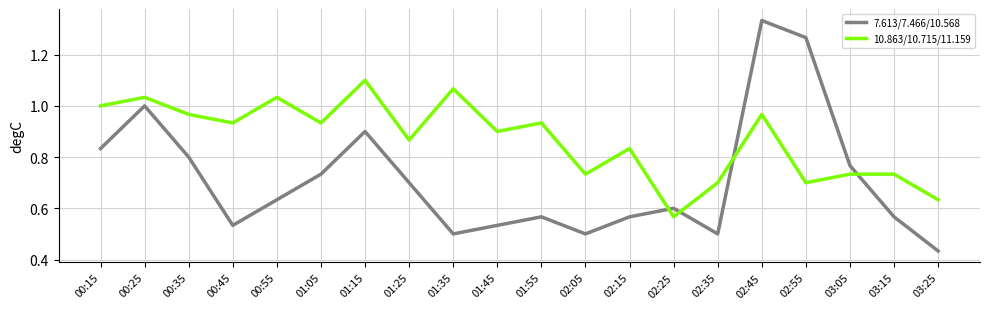

List the series in order of their peak value, lowest first.

10.863/10.715/11.159, 7.613/7.466/10.568